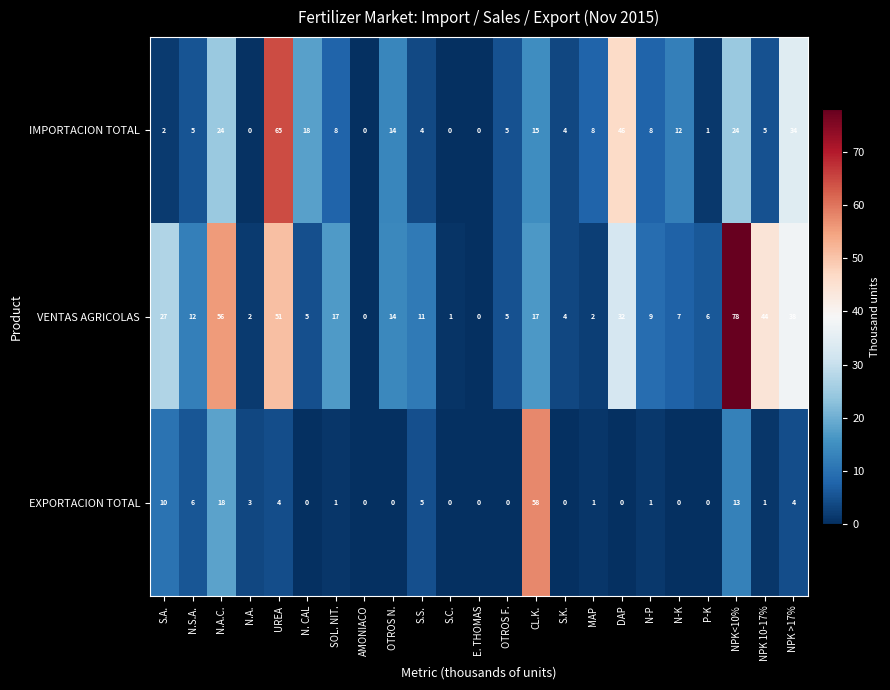

True or false: EXPORTACION TOTAL has a value of -30 at DAP.

False